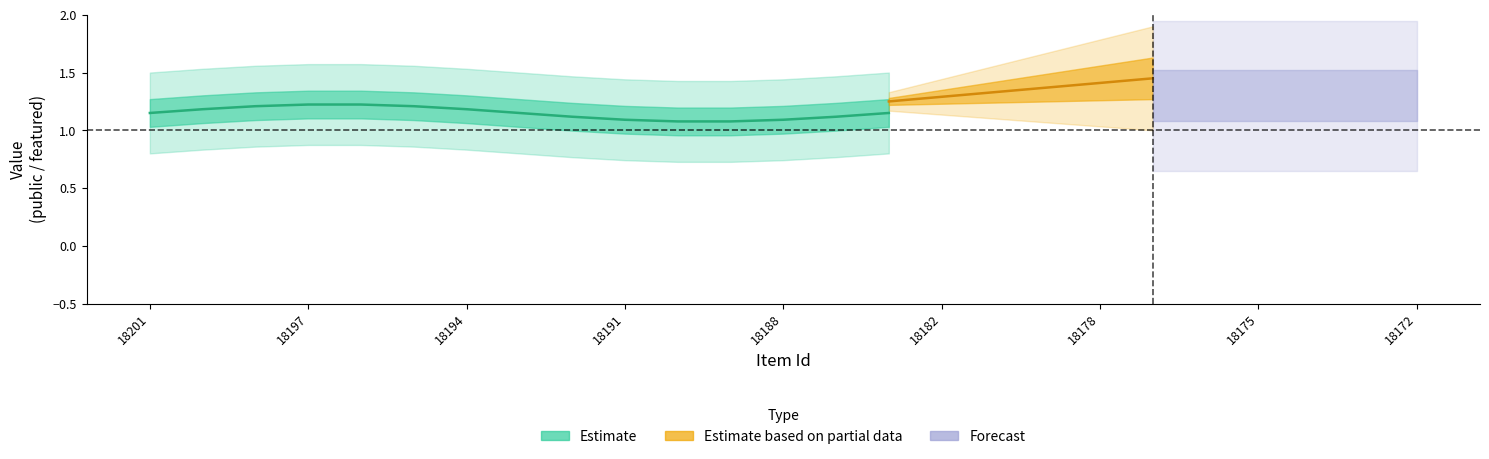

What is the sum of all public values?

25